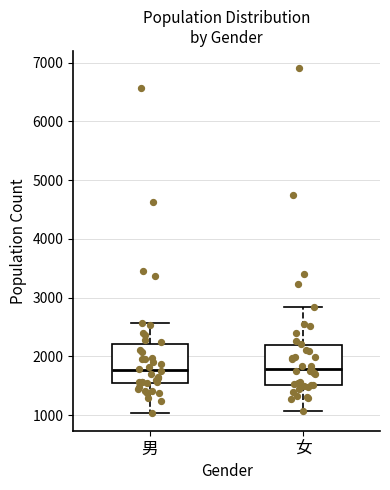

Reading left to right, read every box against the y-axis: the position of its median line, the range the box covers, and the ends of its whiskers. The values are not printed on the chart, so give them approximately, as read against the axis.

男: median 1800, box 1600 to 2200, whiskers 1000 to 2600
女: median 1800, box 1500 to 2200, whiskers 1100 to 2800